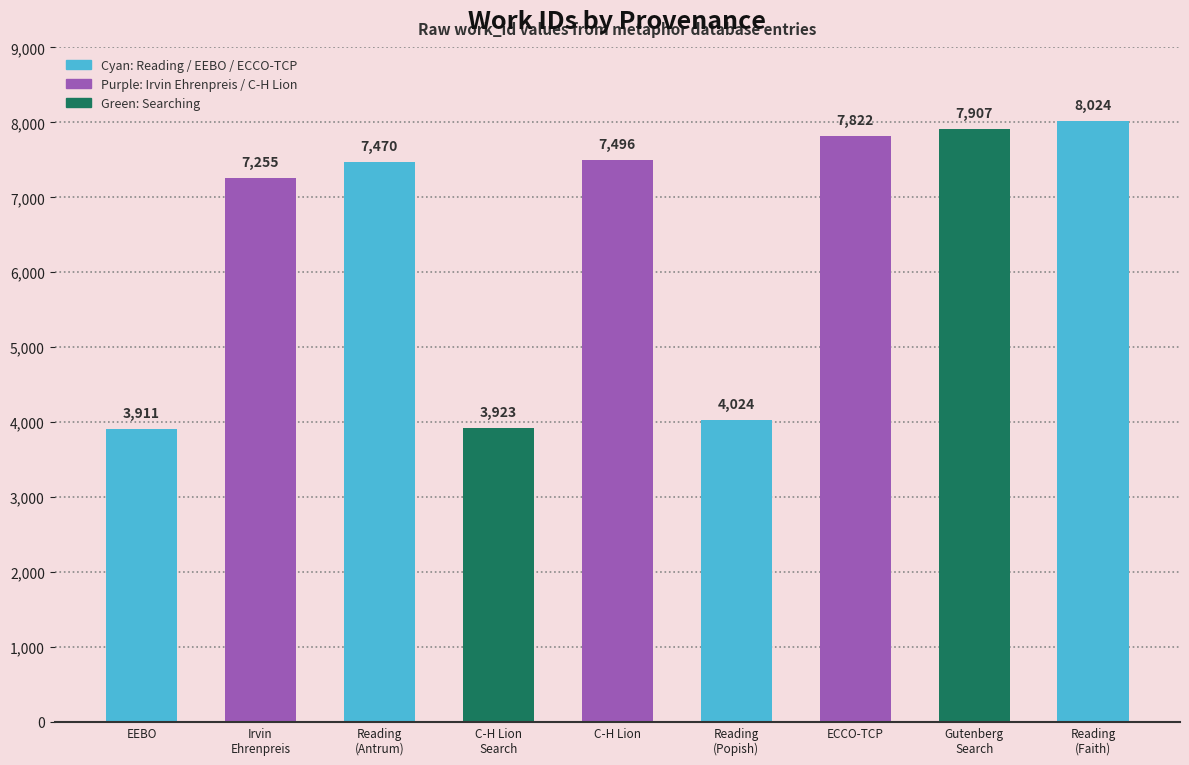

Reading left to right, extract all data points from this chart.

EEBO=3911	Reading Irvin Ehrenpreis=7255	Reading=7470	Searching in C-H Lion=3923	C-H Lion=7496	Reading=4024	ECCO-TCP=7822	Searching in Gutenberg=7907	Reading=8024